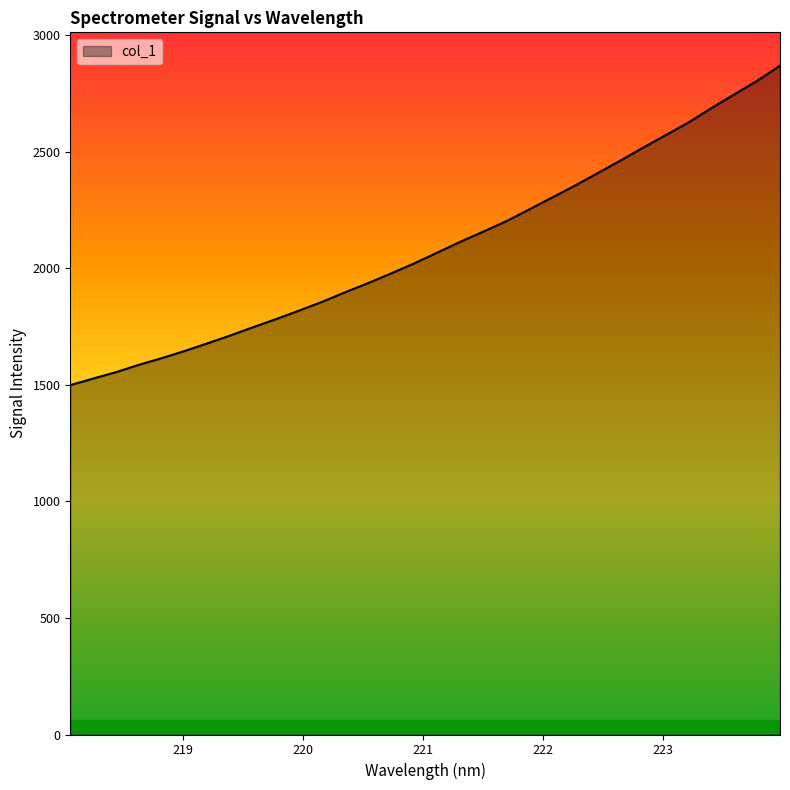

What is the difference between the second highest and second lowest values?

1276.7